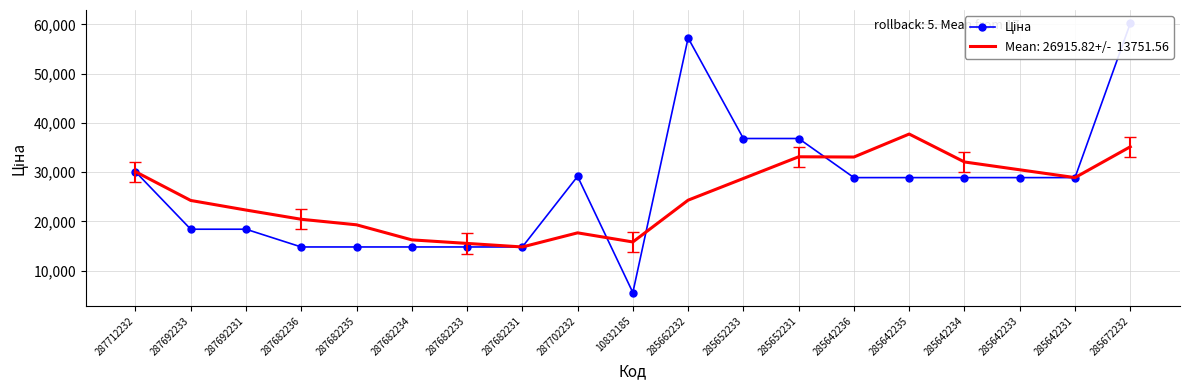

What position from the left is 285652233?

12